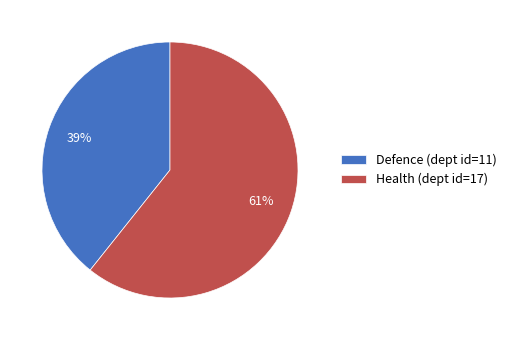

To the nearest percent, what is the combined percentage of Health (dept id=17) and Defence (dept id=11)?

100%